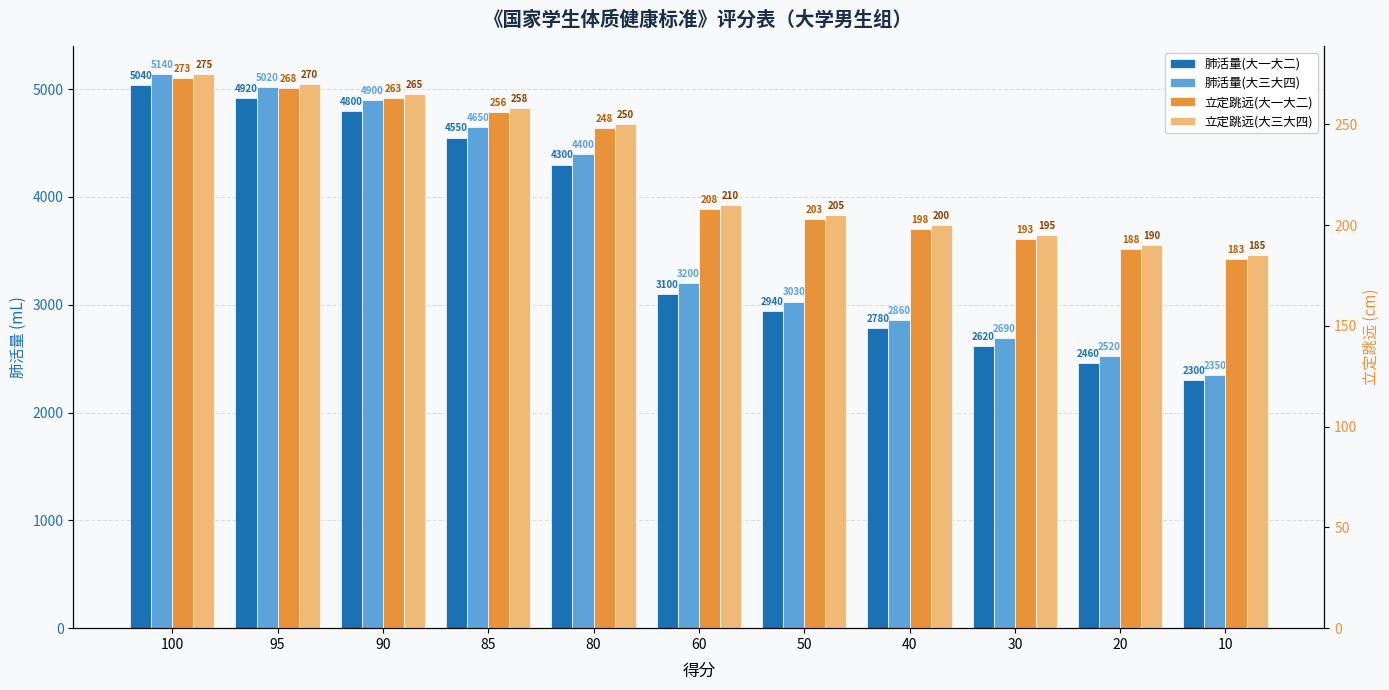

At how many categories does at least one series exceed 4168?

5